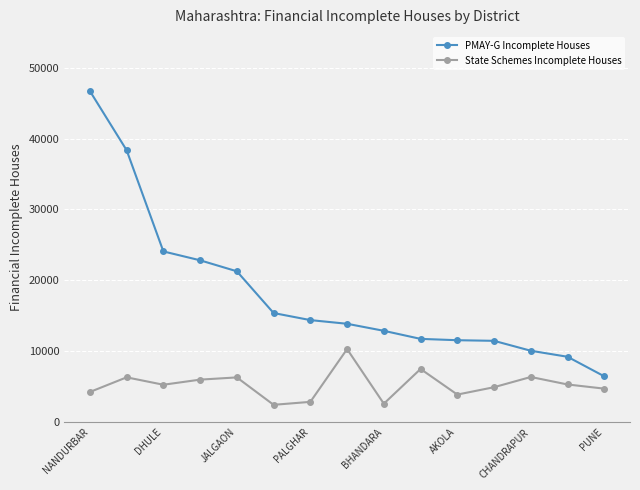

List the series in order of their overall mean, highest first.

PMAY-G Incomplete Houses, State Schemes Incomplete Houses